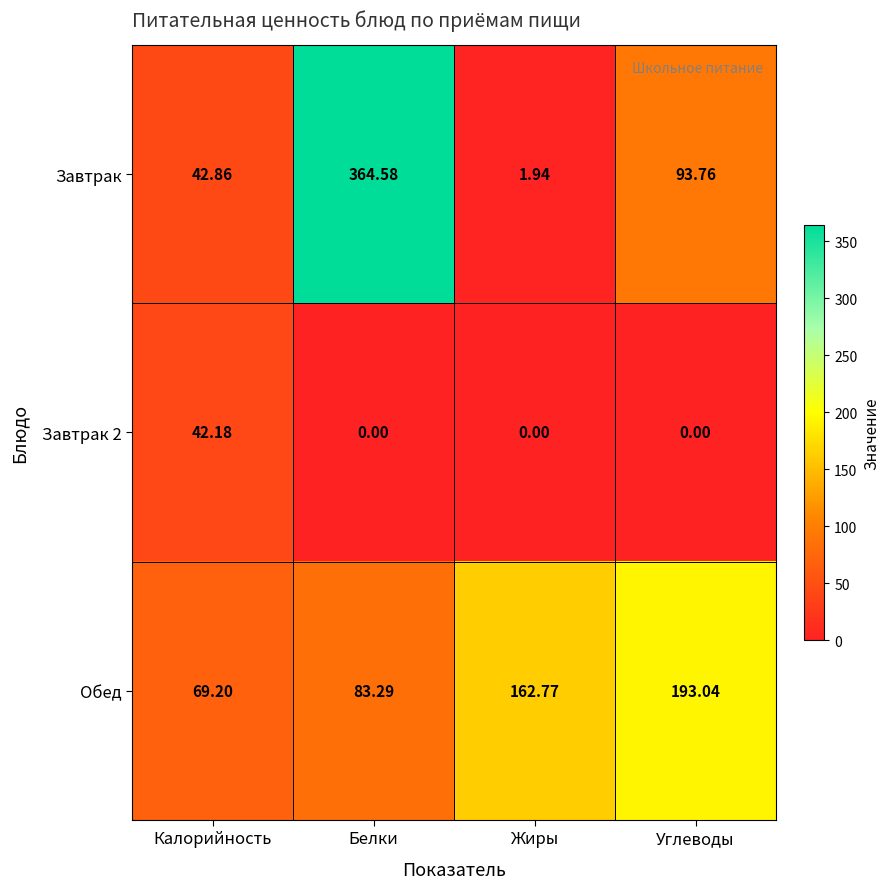

Rank the series at Белки from lowest to highest value.

Завтрак 2, Обед, Завтрак